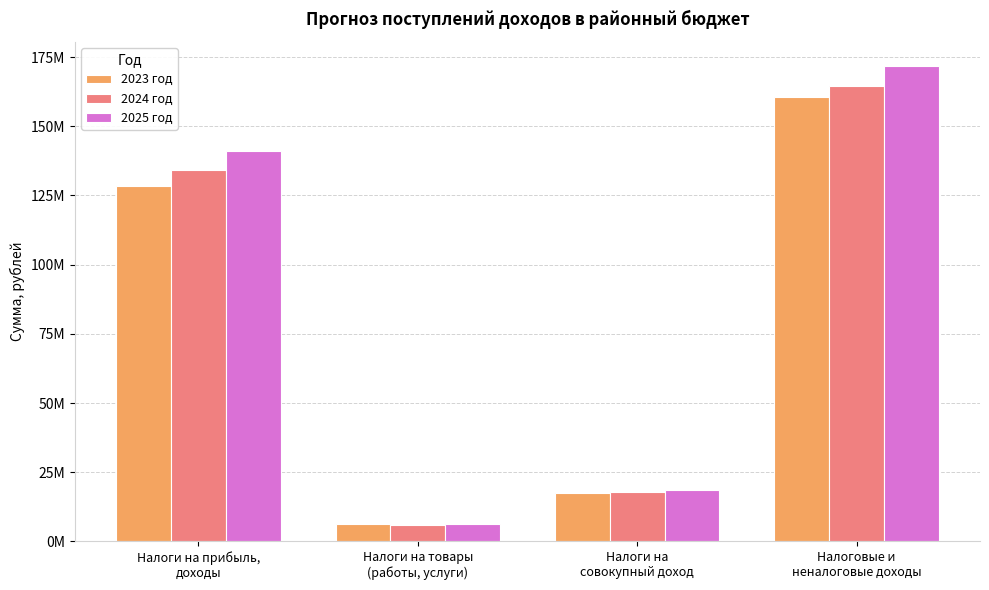

True or false: 2023 год has a value of 5635665 at Налоги на
совокупный доход.

False